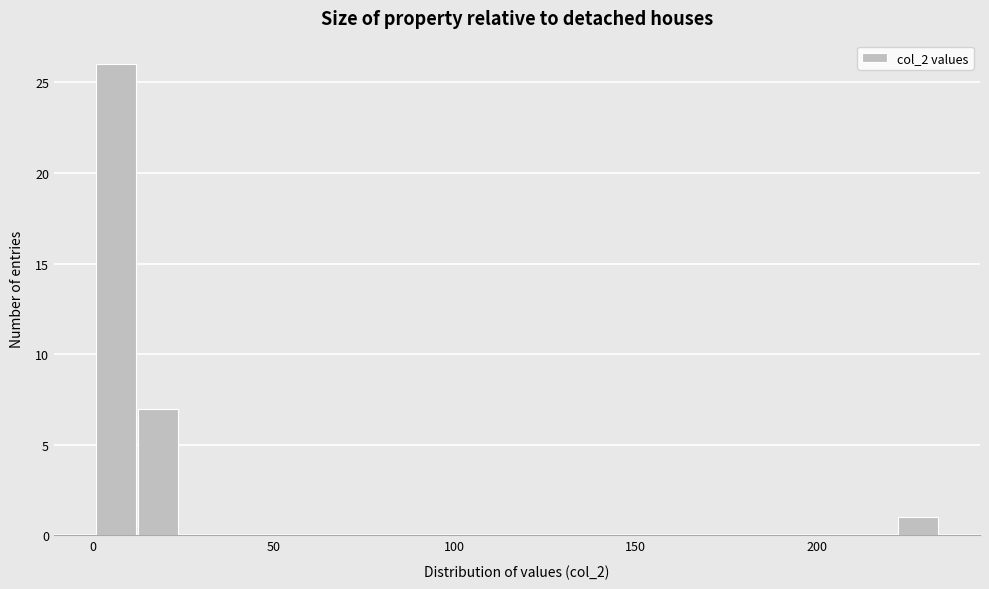

Read against the x-axis, roughly where is the centre of the tallest bar?

5